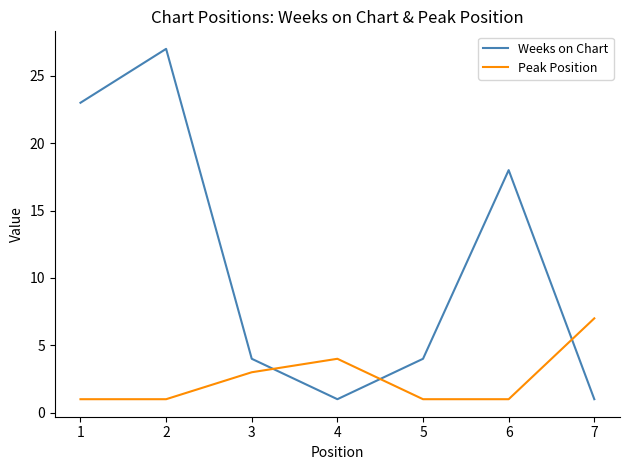

At which label does Weeks on Chart first exceed 4?

1